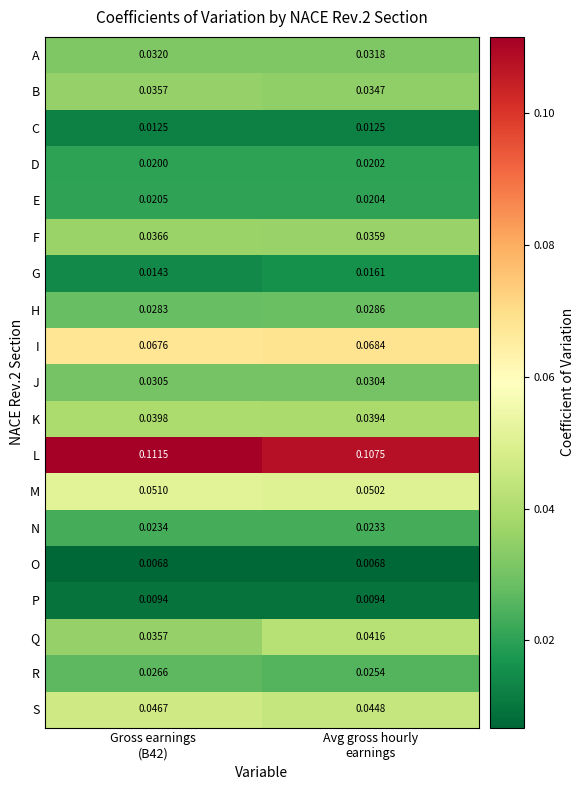

List the series in order of their peak value, highest first.

L, I, M, S, Q, K, F, B, A, J, H, R, N, E, D, G, C, P, O